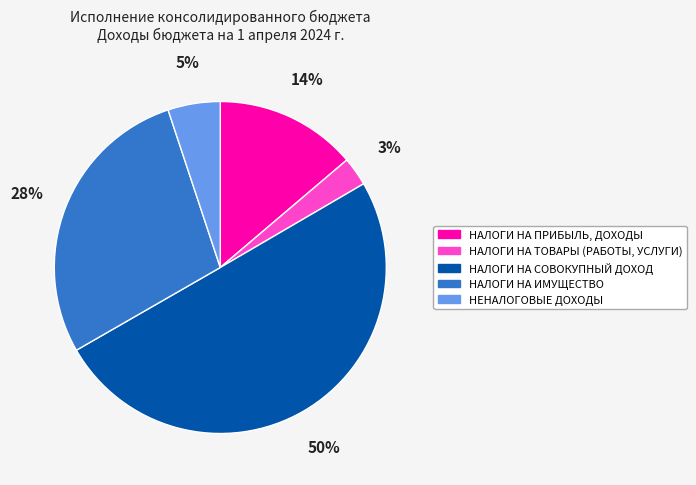

To the nearest percent, what is the combined percentage of НАЛОГИ НА СОВОКУПНЫЙ ДОХОД and НЕНАЛОГОВЫЕ ДОХОДЫ?

55%